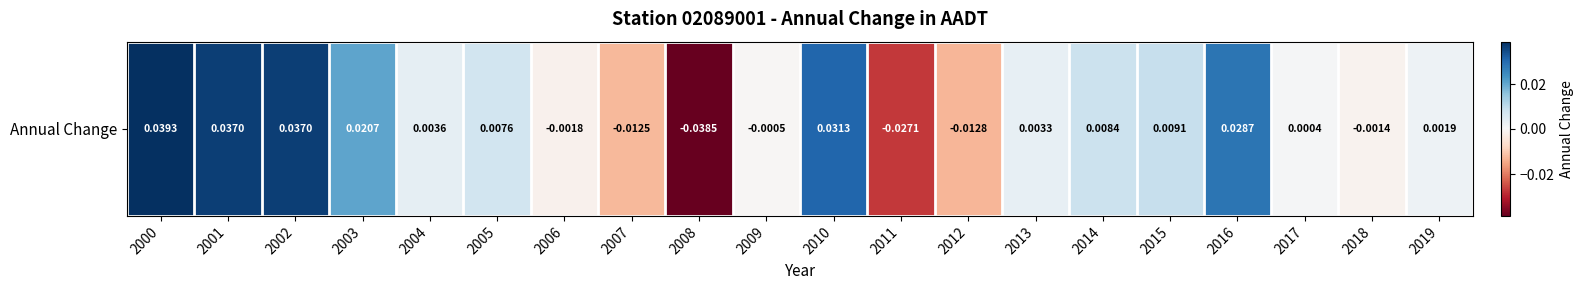

Reading right to left, list all the values displayed in this chart.

2019=0.0	2018=-0.0	2017=0.0	2016=0.0	2015=0.0	2014=0.0	2013=0.0	2012=-0.0	2011=-0.0	2010=0.0	2009=-0.0	2008=-0.0	2007=-0.0	2006=-0.0	2005=0.0	2004=0.0	2003=0.0	2002=0.0	2001=0.0	2000=0.0